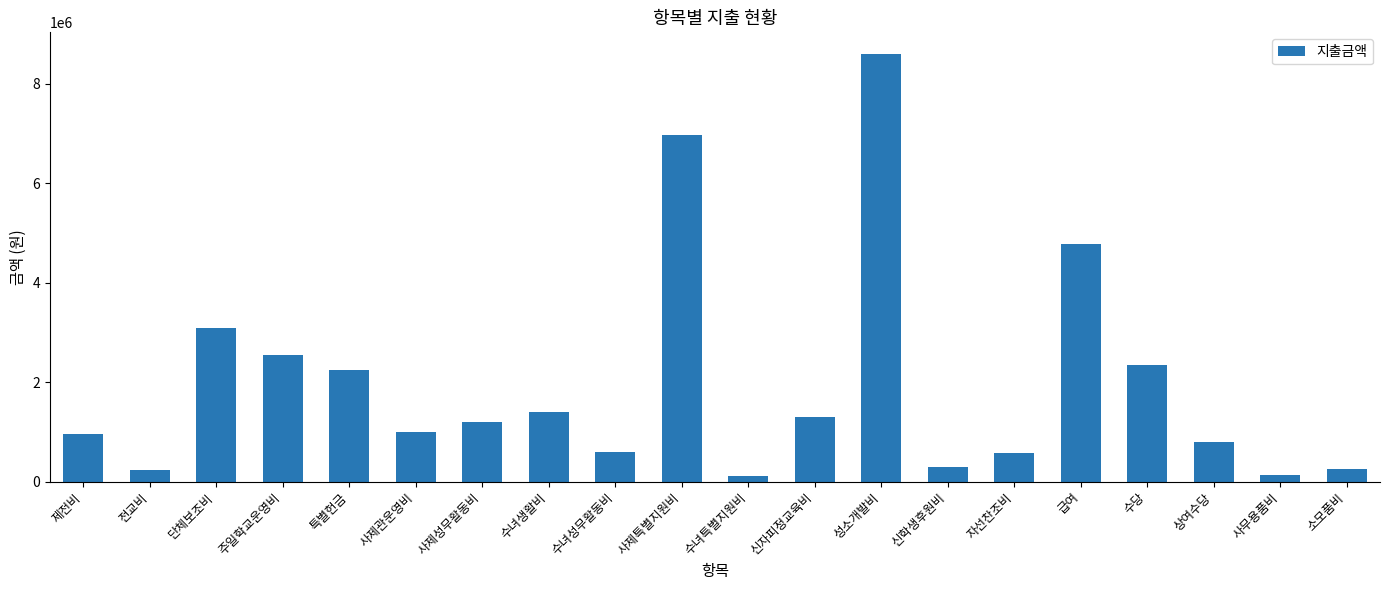

What is the greatest value displayed?

8605000